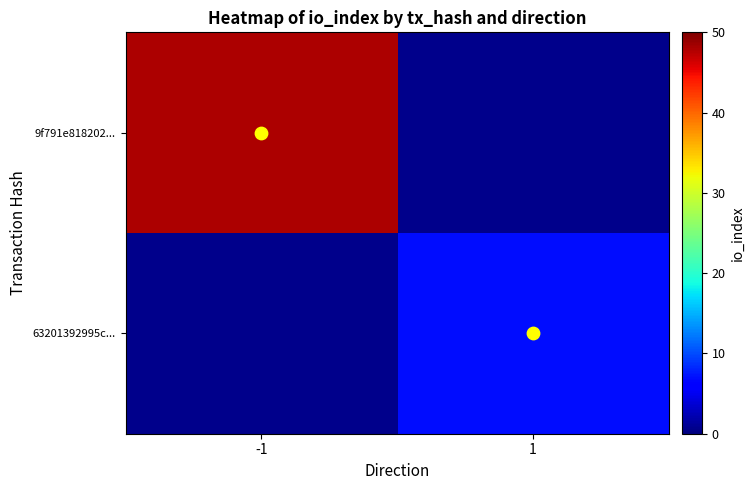

The 63201392995c... series shows 7.0 at 1. True or false?

True